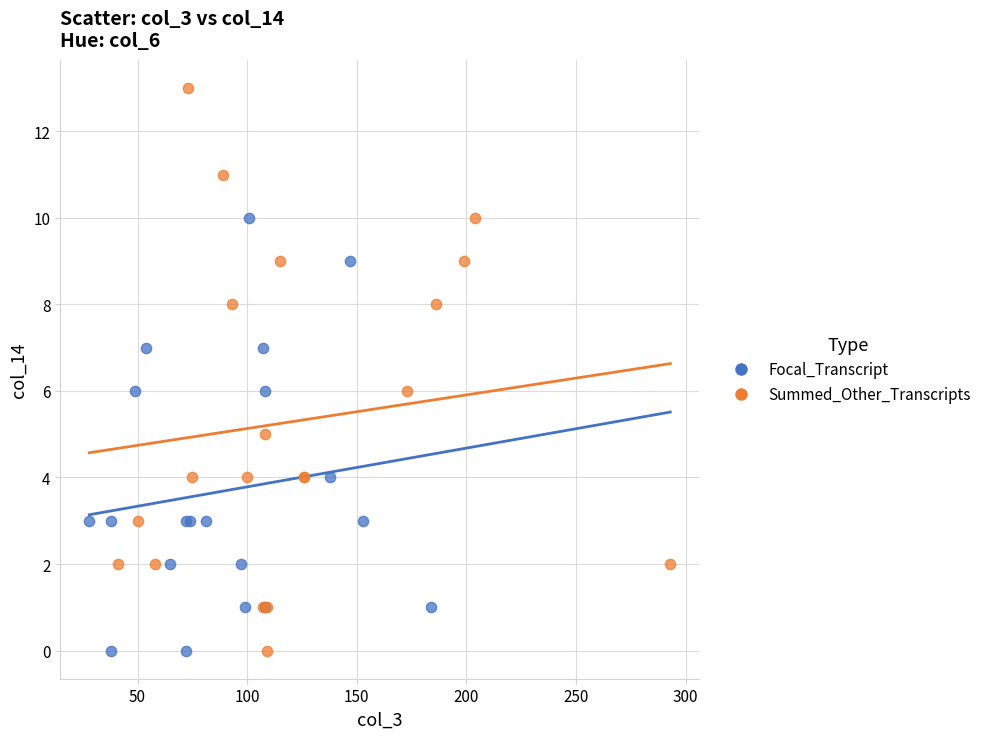

Which series has the widest spread of Y values?

Summed_Other_Transcripts